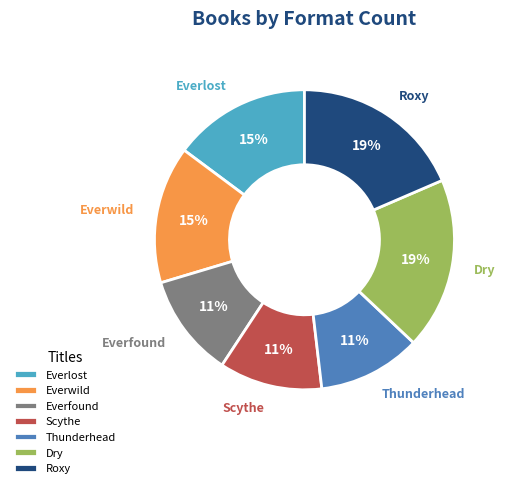

Is it true that Scythe is 11% of the pie?

True